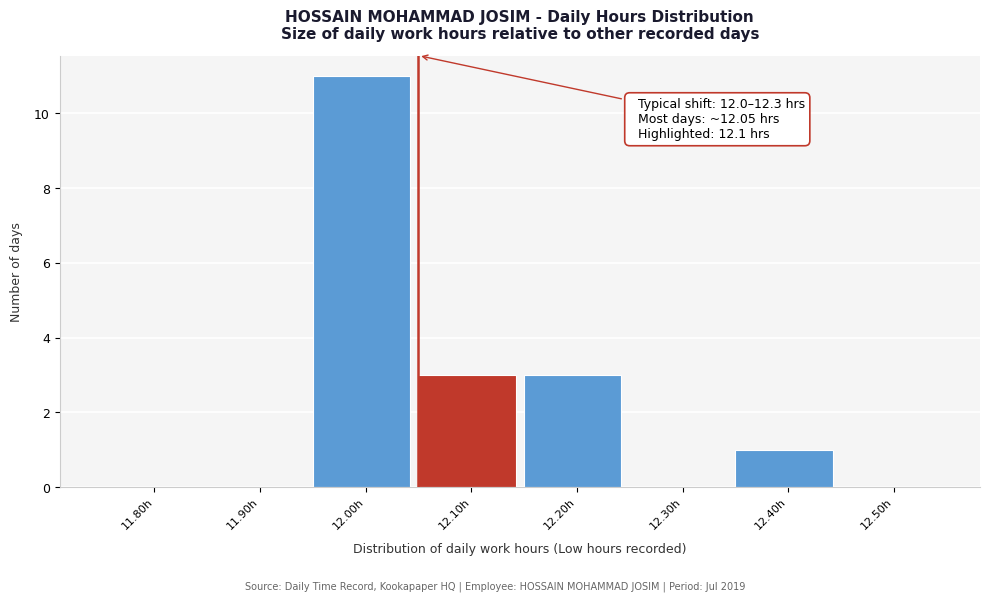

Reading right to left, list all the values displayed in this chart.

12.50h=0	12.40h=1	12.30h=0	12.20h=3	12.10h=3	12.00h=11	11.90h=0	11.80h=0